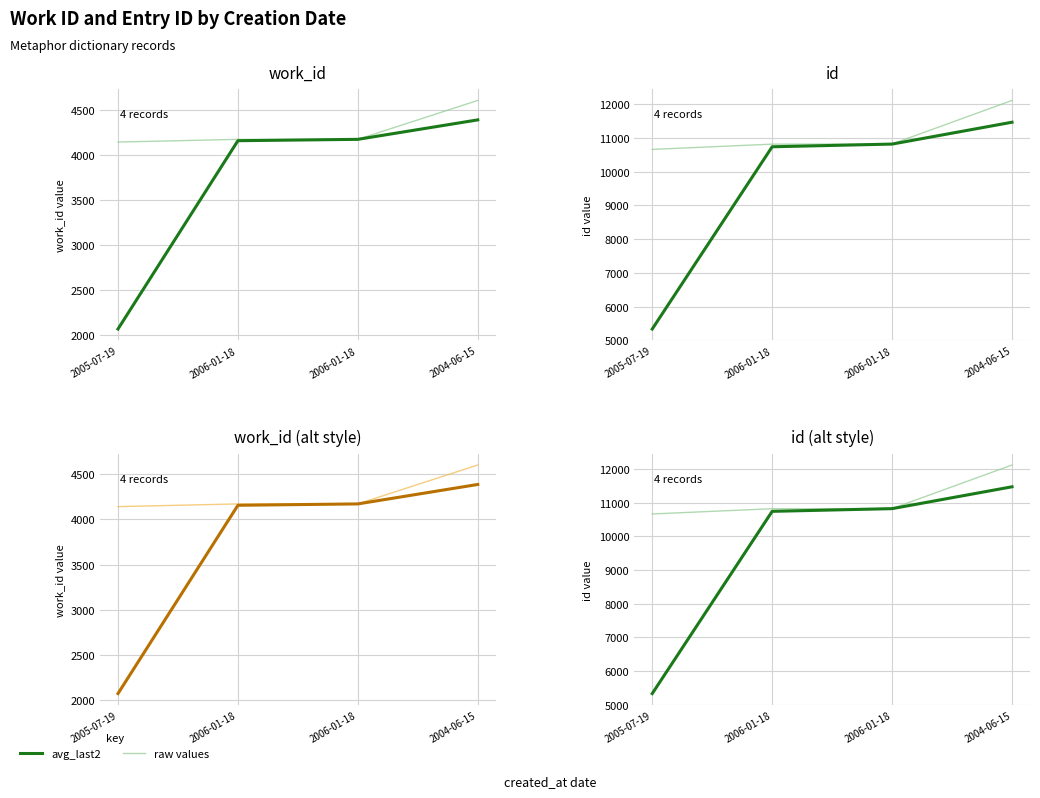

What is the sum of the avg_work_id_last2 values at 2005-07-19 and 2006-01-18?

6226.5